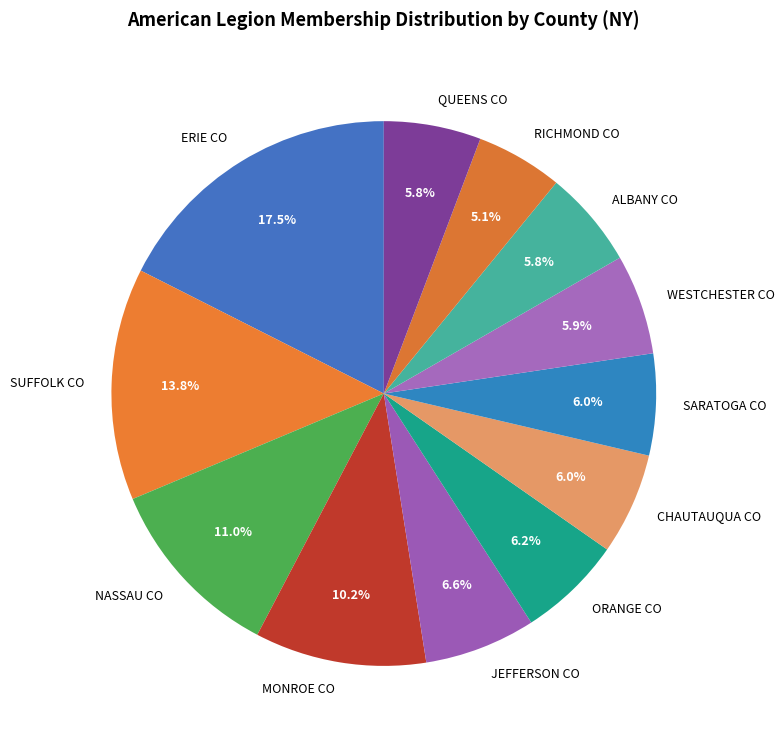

What is the smallest slice in the pie chart?

RICHMOND CO